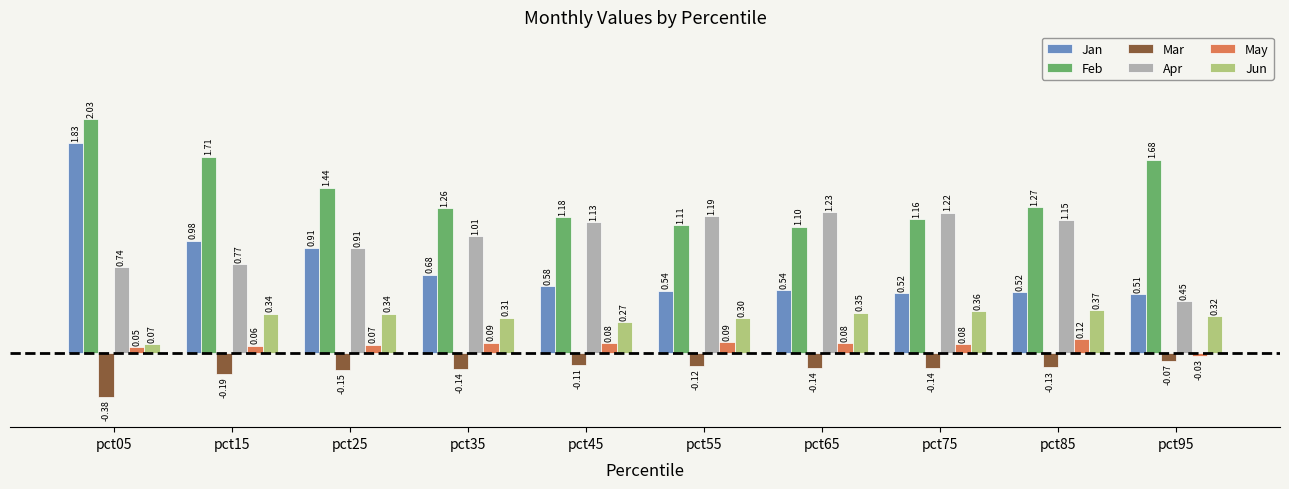

How many bars are there in each group?

6